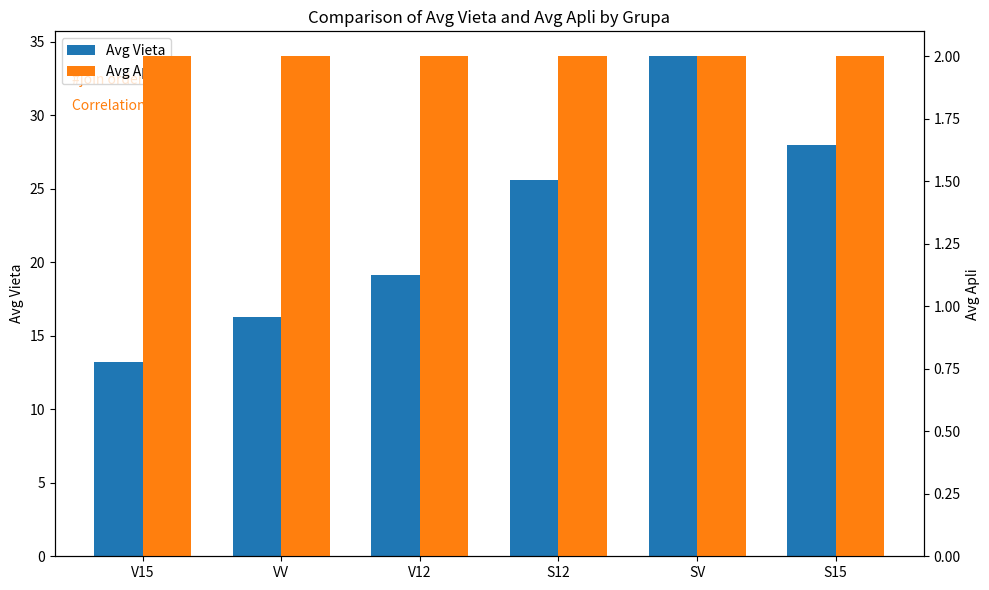

What is the label of the 3rd bar from the left?

V12